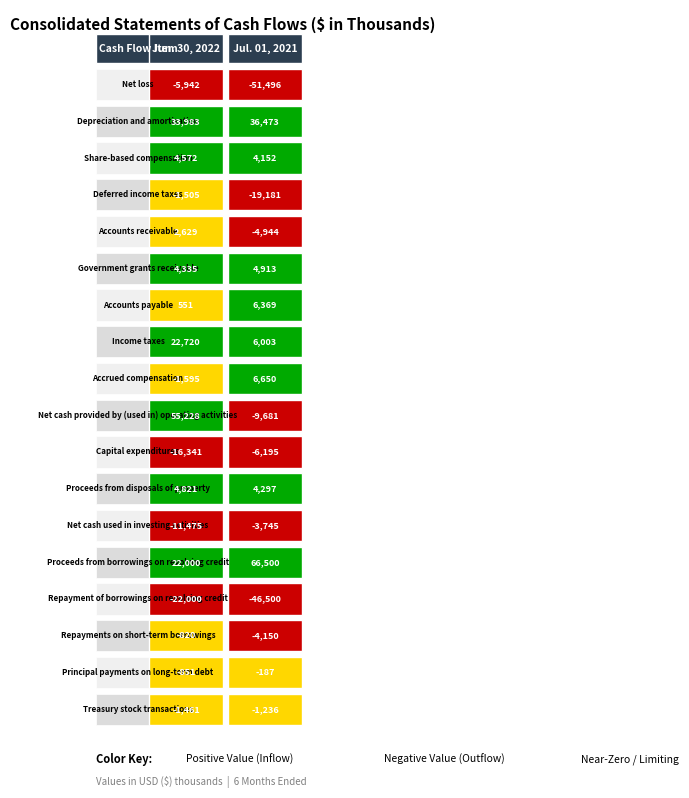

True or false: Proceeds from disposals of property has a value of 4297 at Depreciation and amortization.

True